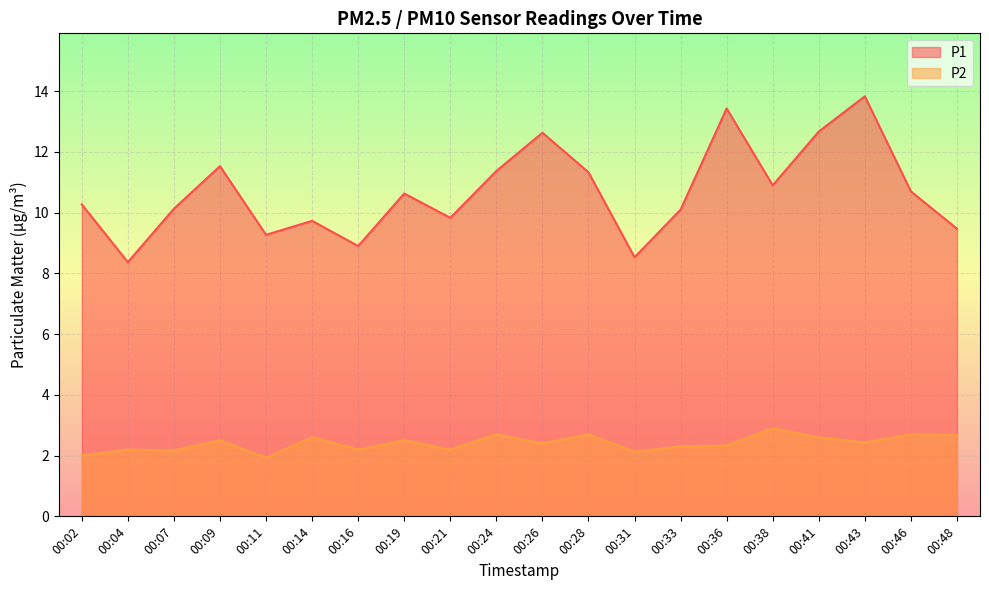

At how many categories does at least one series exceed 7?

20